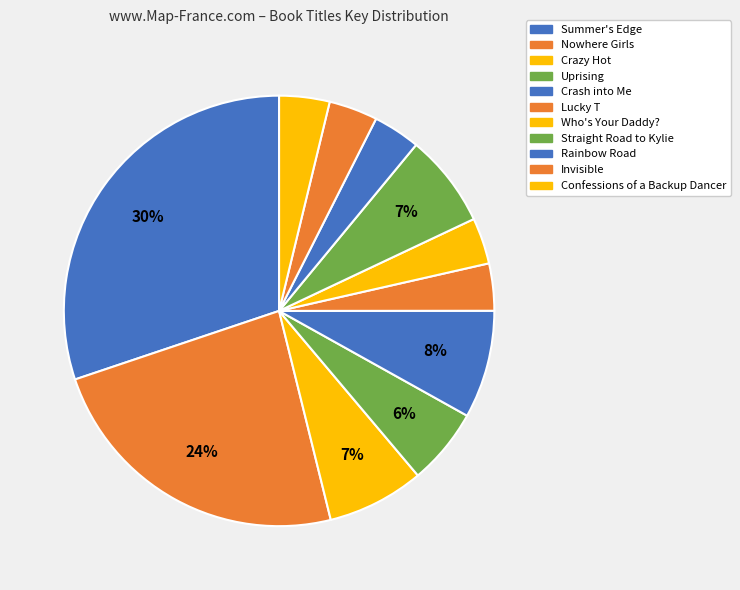

Count the number of slices in the pie.

11